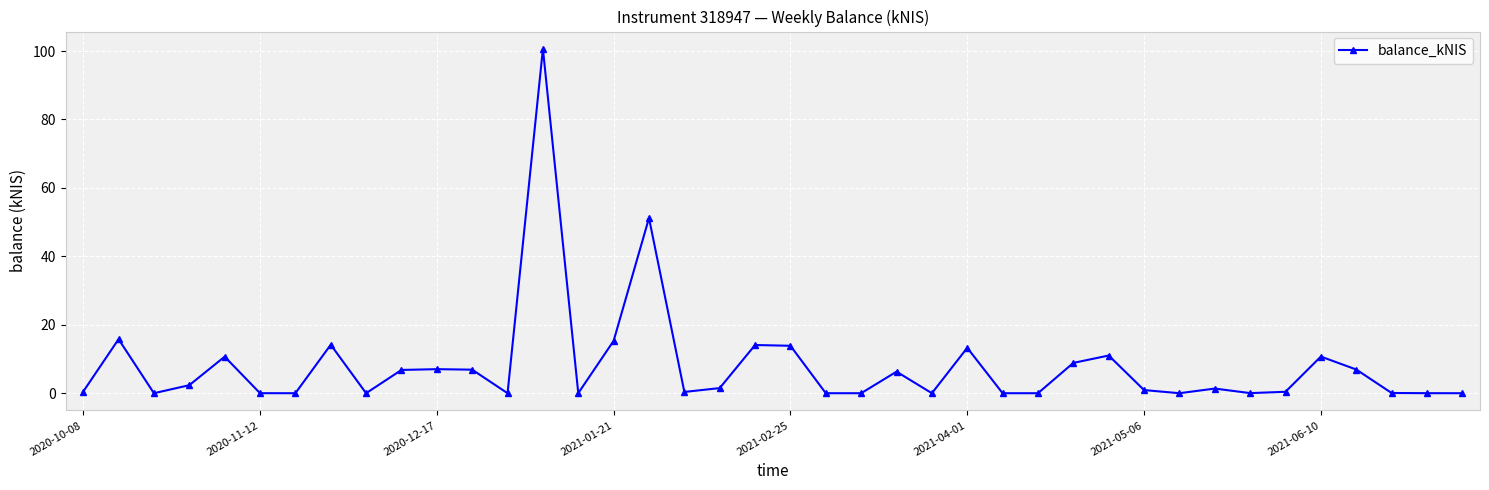

Count the number of data series in this chart.

1